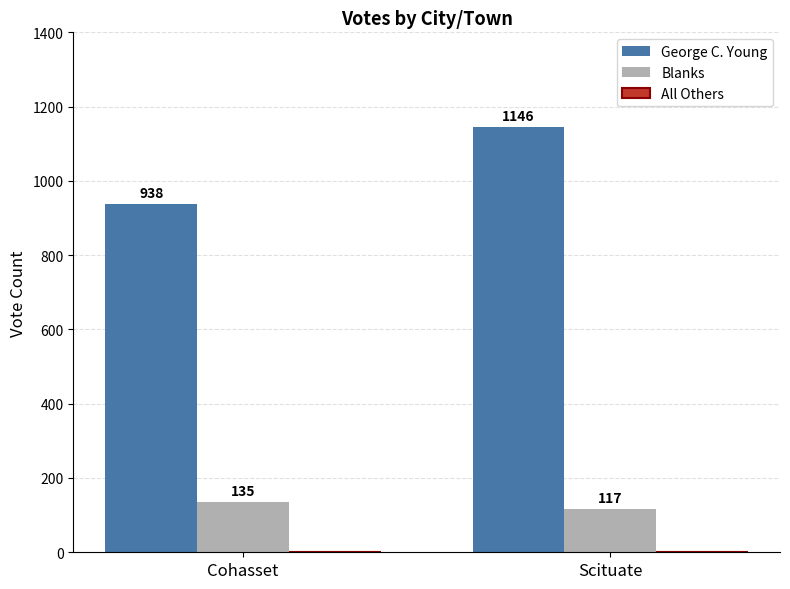

What is the total value across all series at Cohasset?

1073